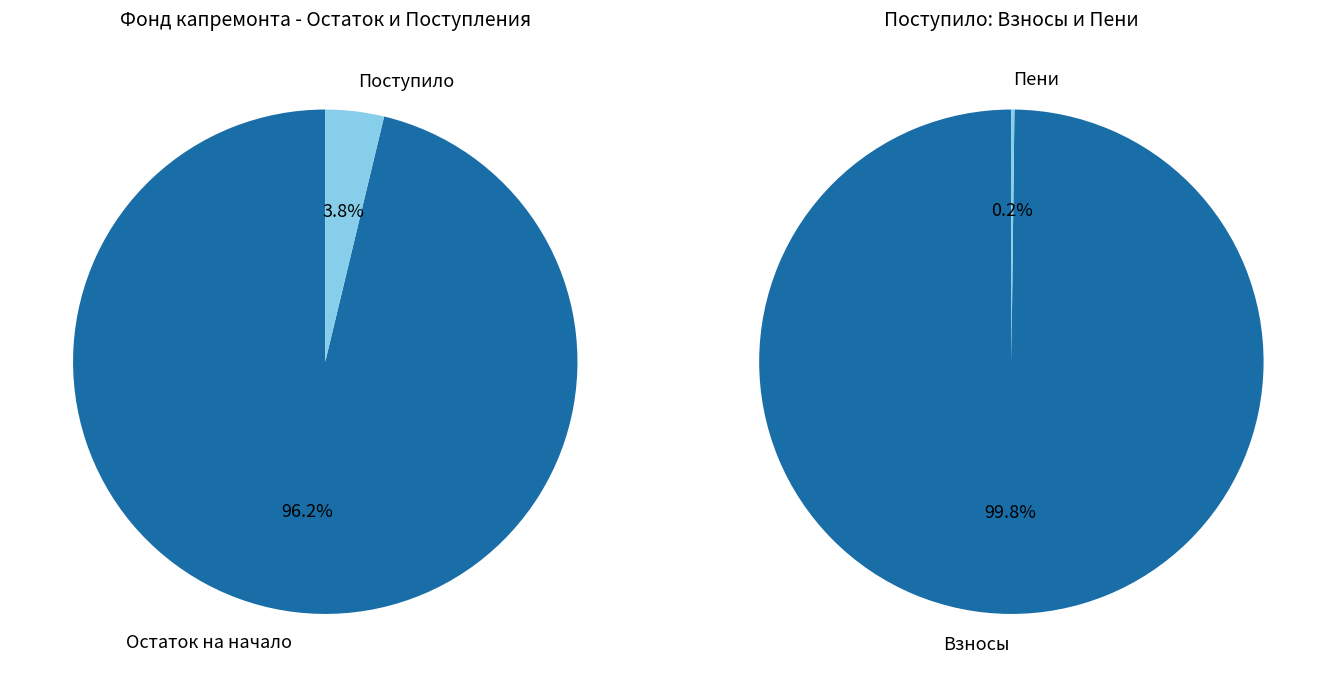

Which slice is the smallest?

Поступило в отчетном периоде